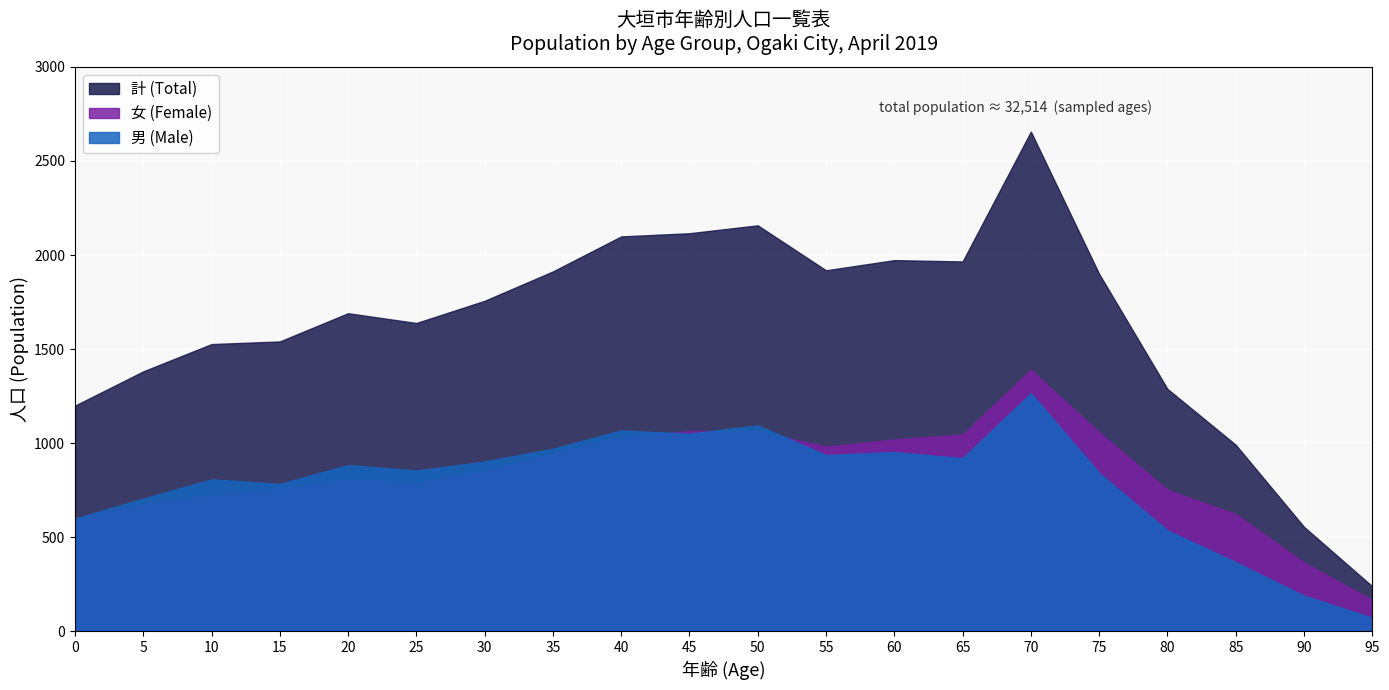

The value of 男 (Male) at 15 is 386. True or false?

False